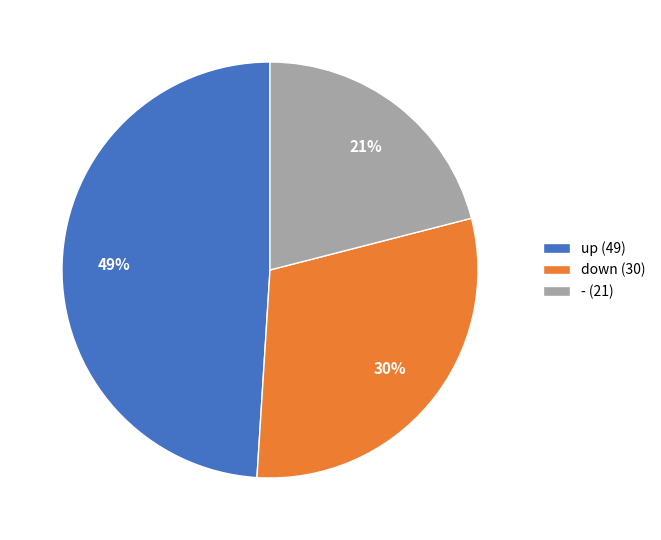

Which category has the biggest portion of the pie?

up